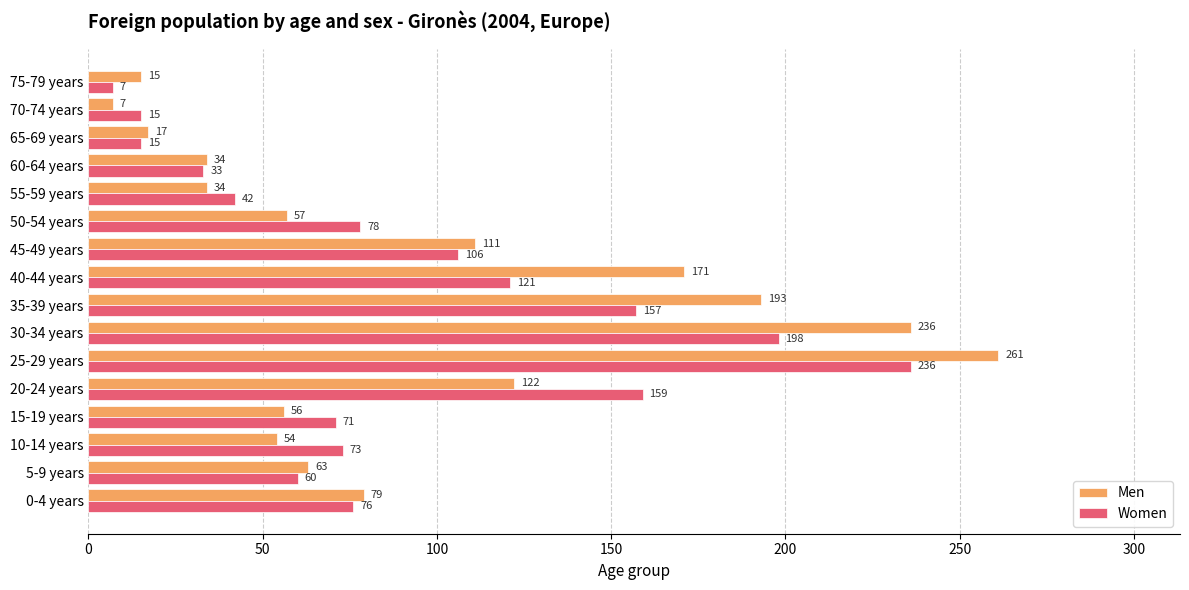

Which series has the largest total across all categories?

Men